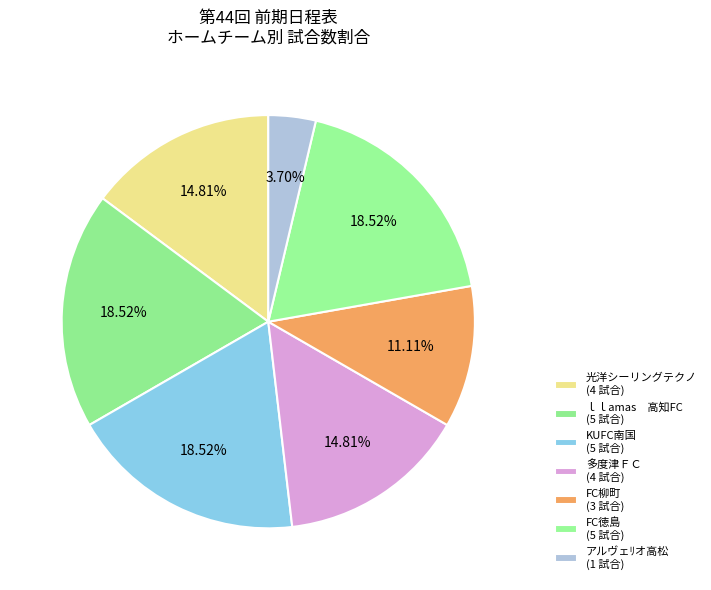

How many segments does this pie chart have?

7